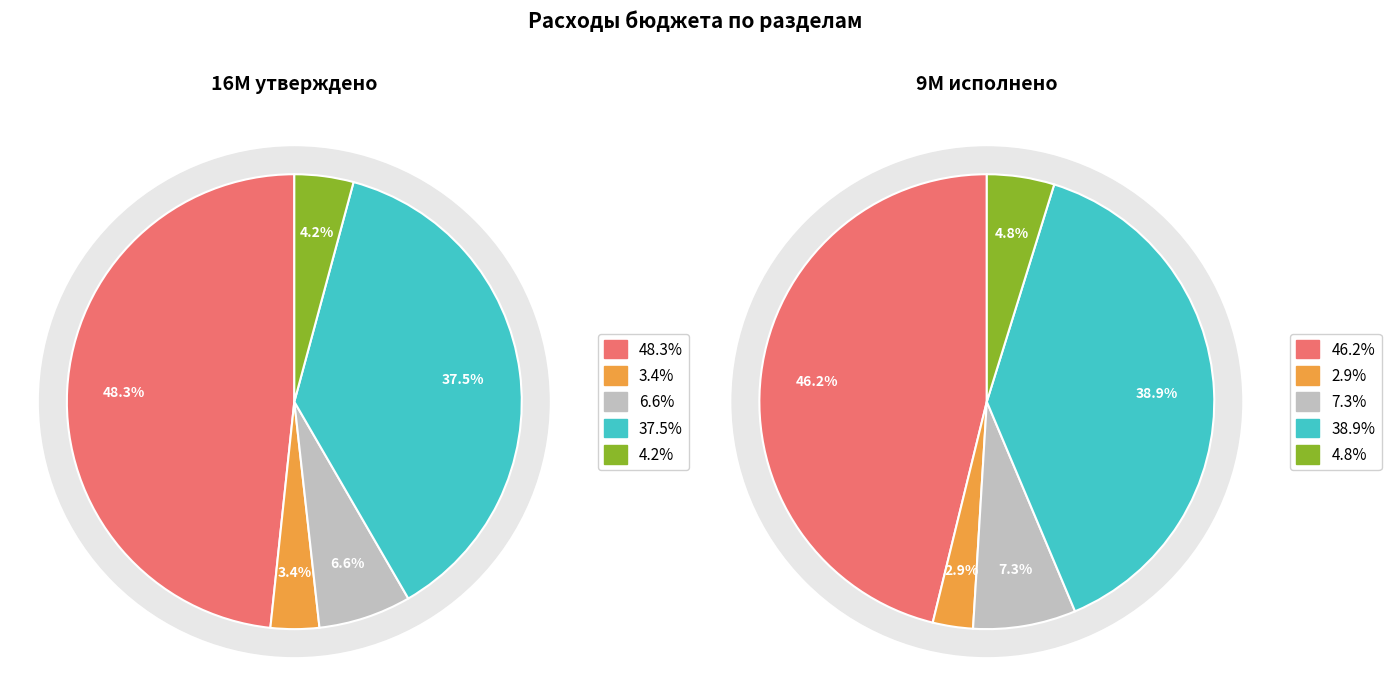

How many segments does this pie chart have?

5